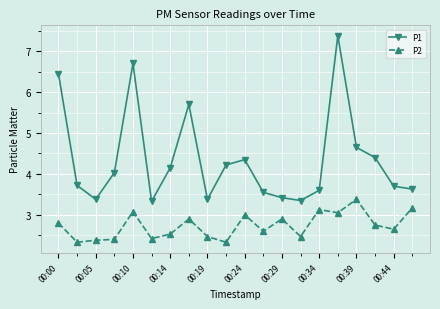

What is the average value of the P2 series?

2.7